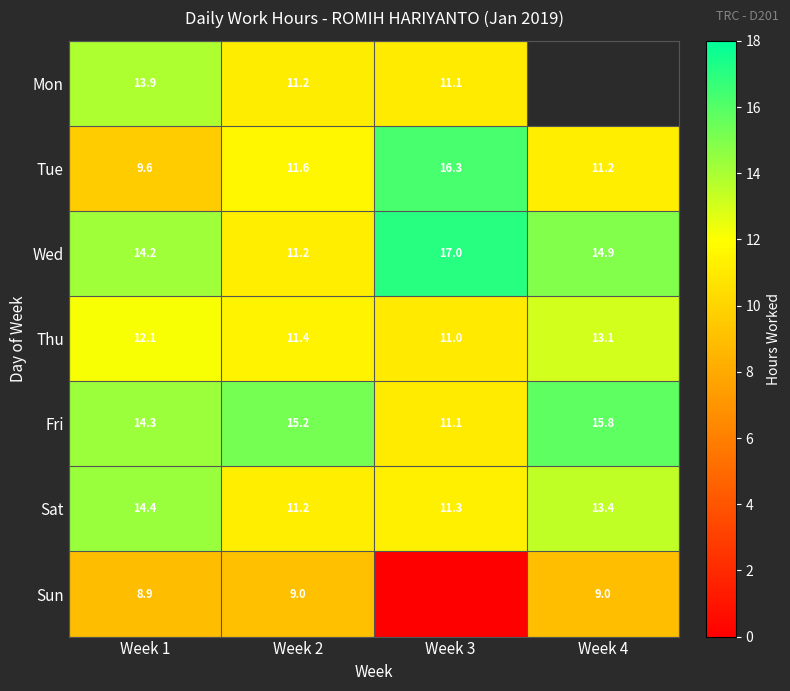

Is the value of Wed at Week 4 greater than the value of Fri at Week 1?

Yes